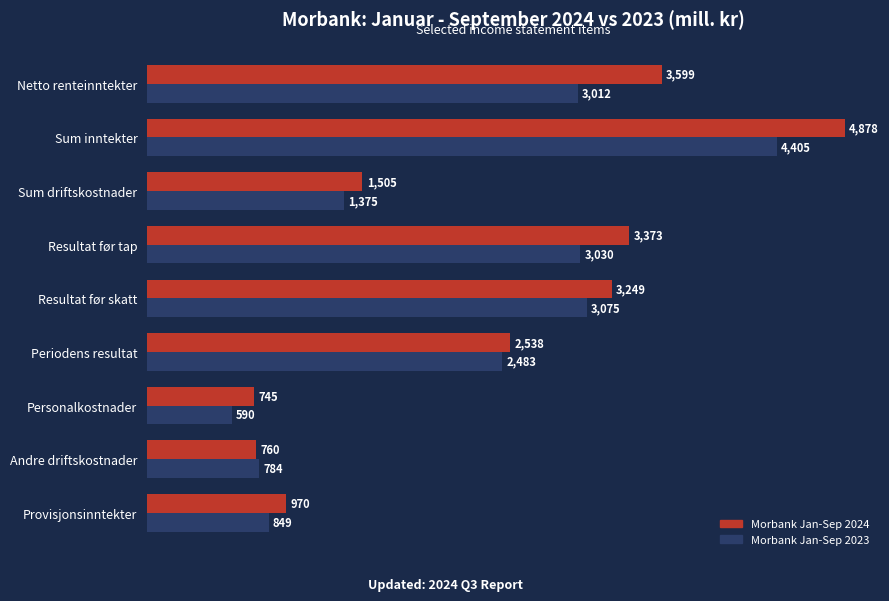

Rank the categories by Morbank Jan-Sep 2024 value from highest to lowest.

Sum inntekter, Netto renteinntekter, Resultat før tap, Resultat før skatt, Periodens resultat, Sum driftskostnader, Provisjonsinntekter, Andre driftskostnader, Personalkostnader